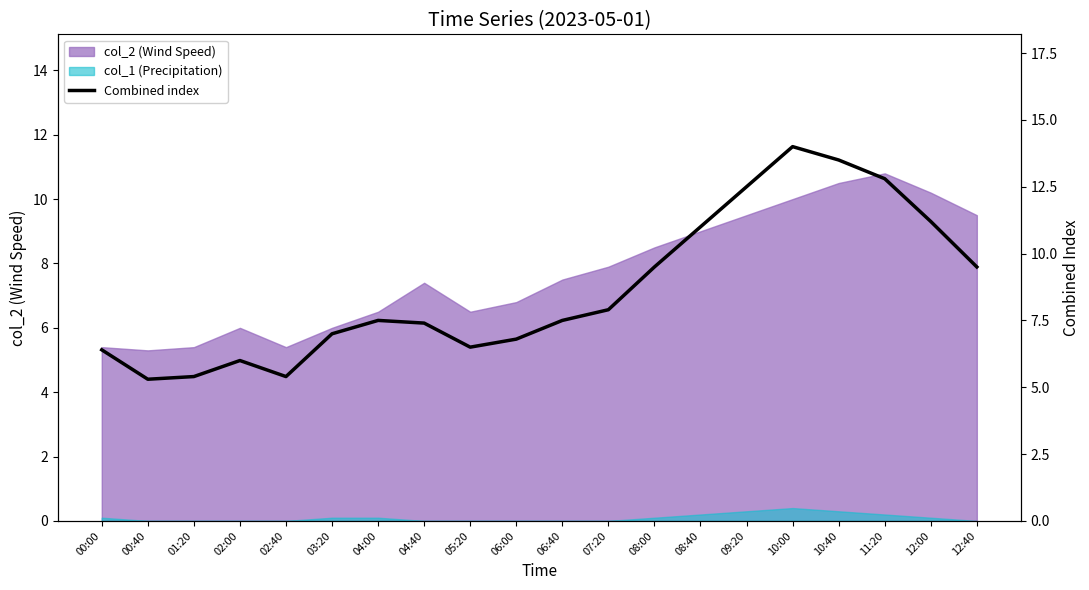

True or false: the data shows 6.0 at 02:00.

True